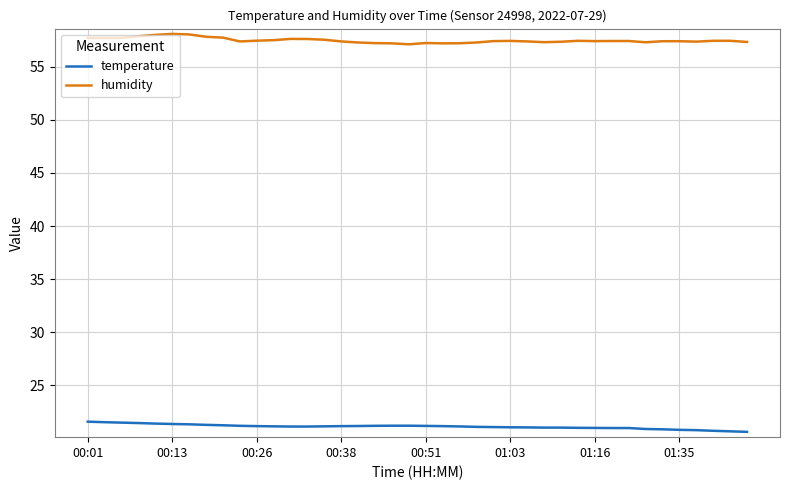

What is the maximum value shown in the chart?

58.1